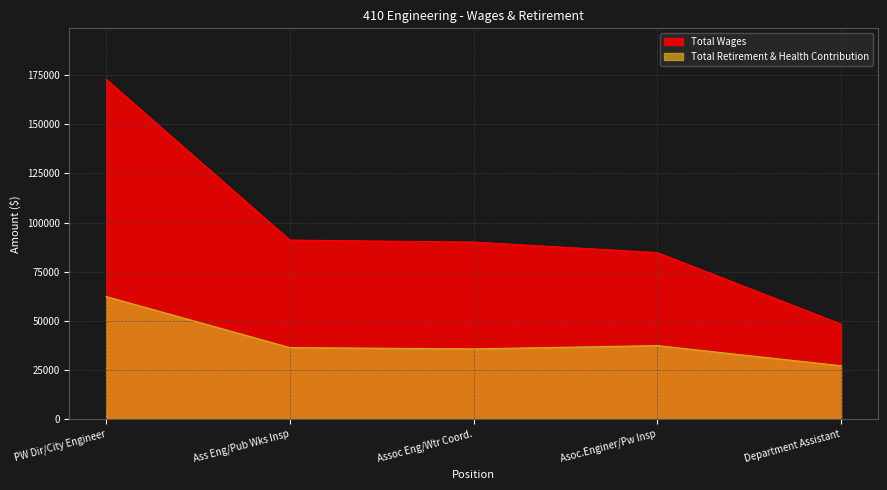

Where is Total Wages nearest to the value 110598?

Ass Eng/Pub Wks Insp